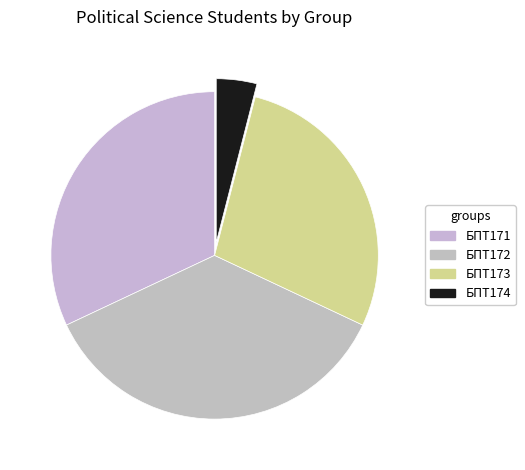

To the nearest percent, what is the difference between the largest and smallest slice percentages?

32%